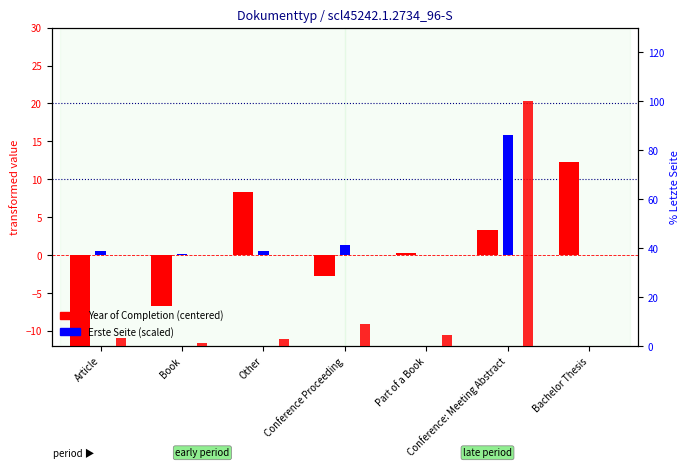

List the series in order of their peak value, lowest first.

Year of Completion (centered), Erste Seite (scaled), Letzte Seite %